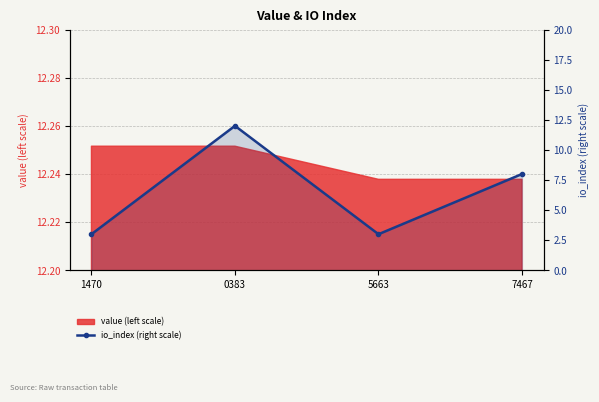

Count the number of categories in the chart.

4